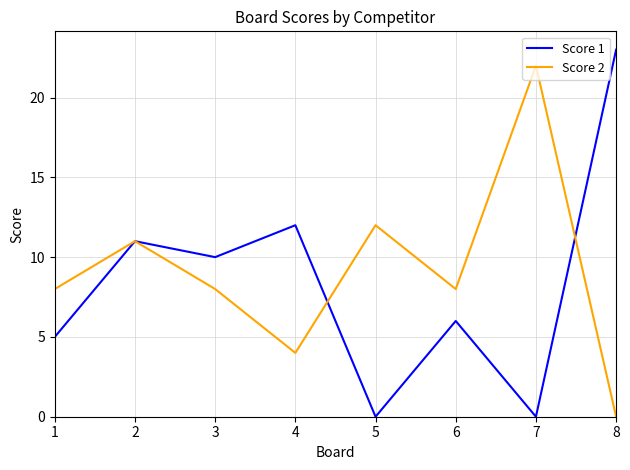

At 5, list the series in order from smallest to largest.

Score 1, Score 2